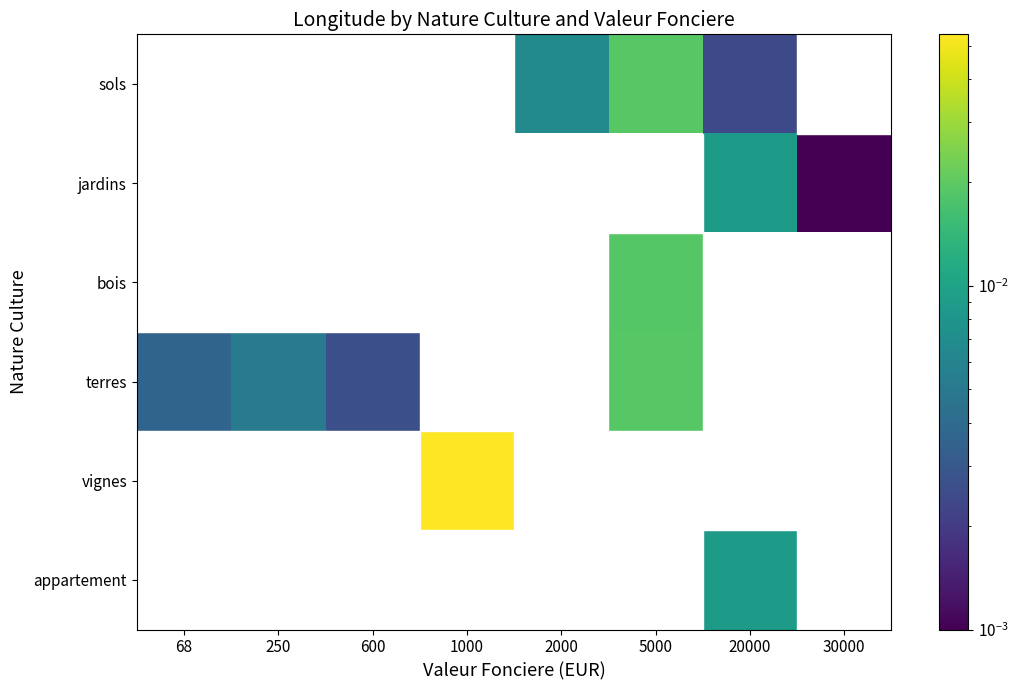

Which has a higher value, 600 or 1000?

600